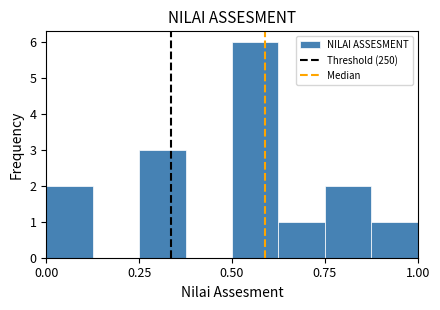

Read against the x-axis, roughly where is the centre of the tallest bar?

0.55